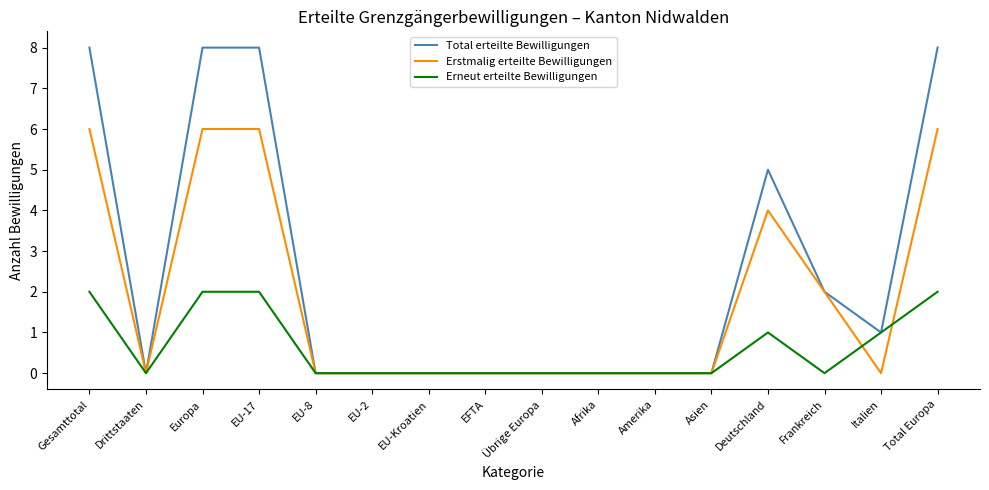

Is this an area chart (filled region under the line)?

No